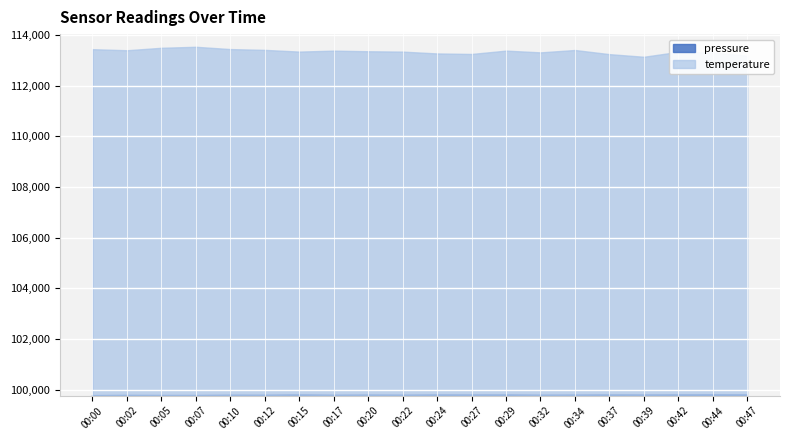

Is it true that pressure equals 58974.9 at 00:05?

False